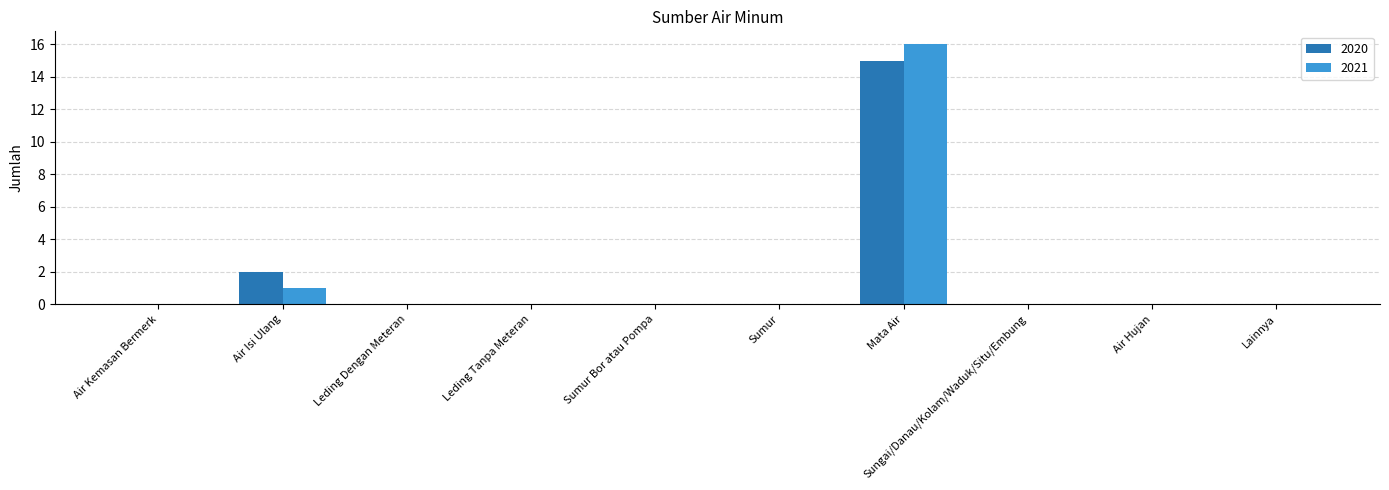

True or false: 2021 has a value of 2 at Air Isi Ulang.

False